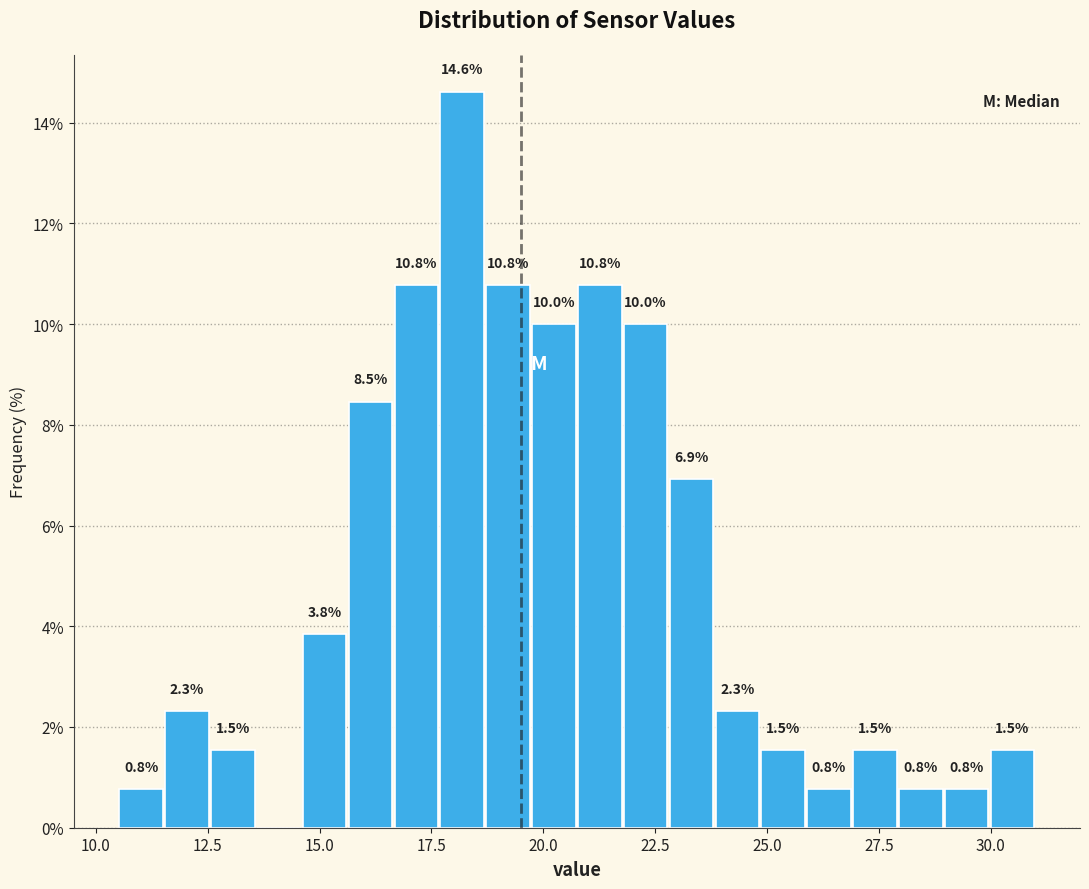

Around what value on the x-axis is the tallest bar? Give the approximate position of its centre, as read against the axis.

18.0